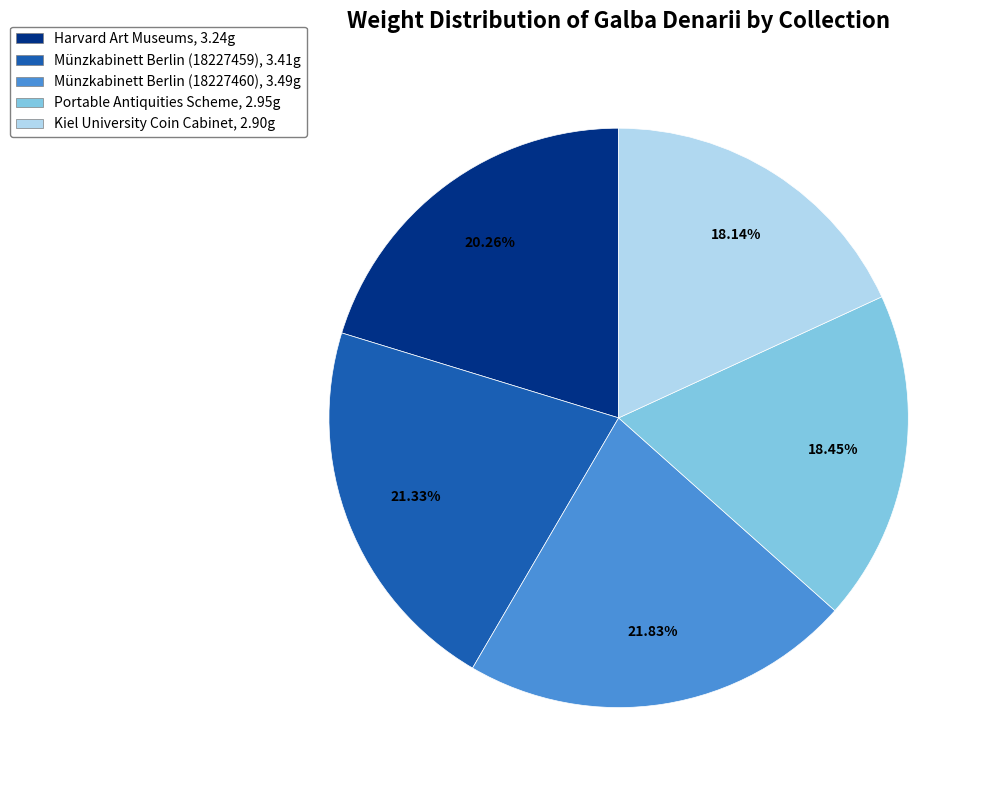

Is Harvard Art Museums the majority of the pie?

No